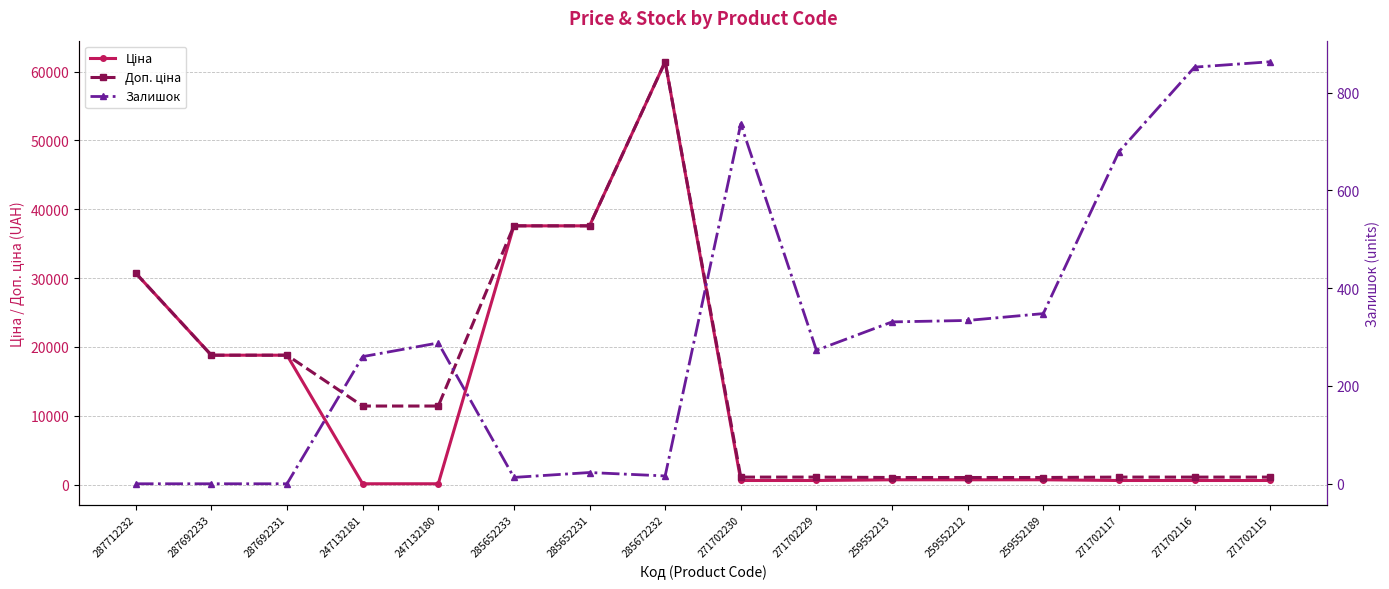

True or false: Доп. ціна has a value of 18796.8 at 287692233.

True